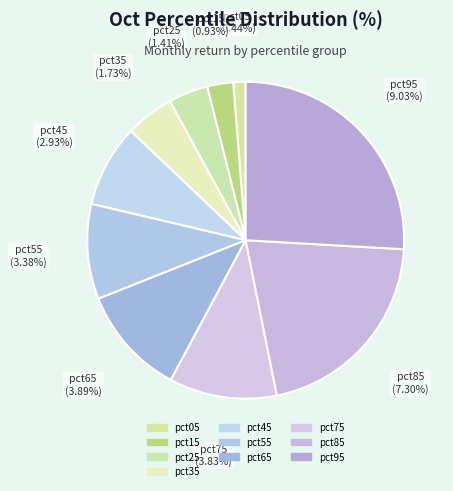

Which category has the biggest portion of the pie?

pct95